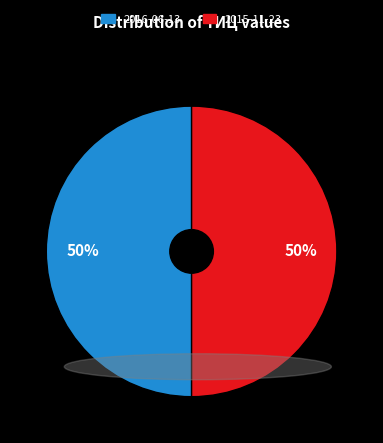

The 2015-11-23 slice represents 50% of the pie. True or false?

True